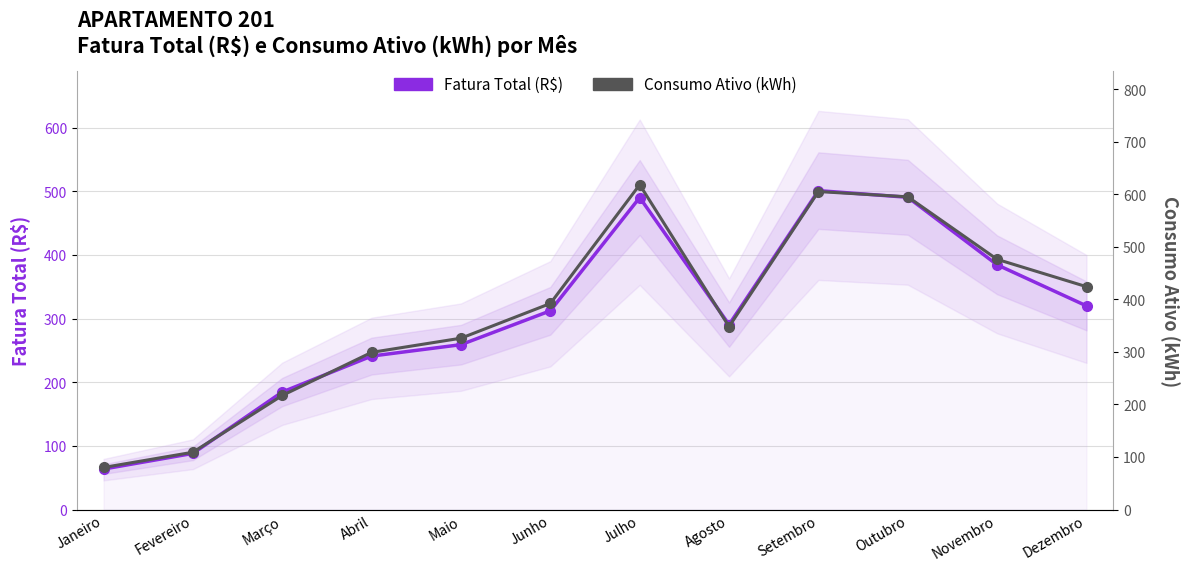

What is the smallest value displayed?

63.6